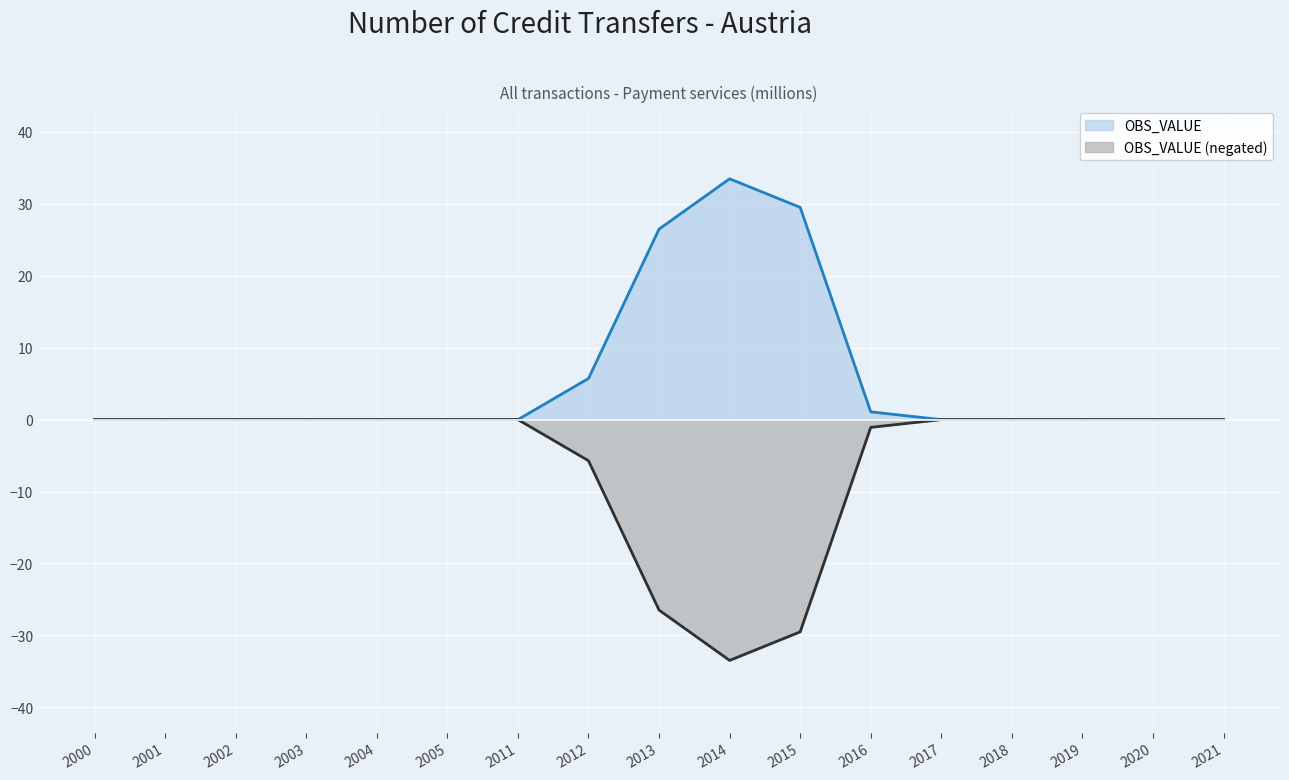

Which series has the largest range (max minus min)?

OBS_VALUE